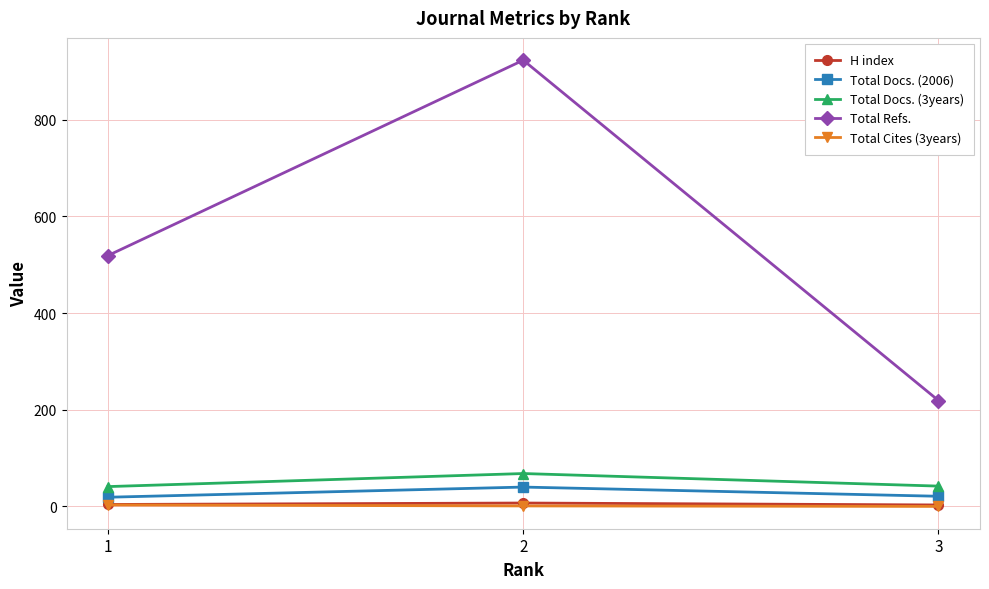

Which series has the largest range (max minus min)?

Total Refs.